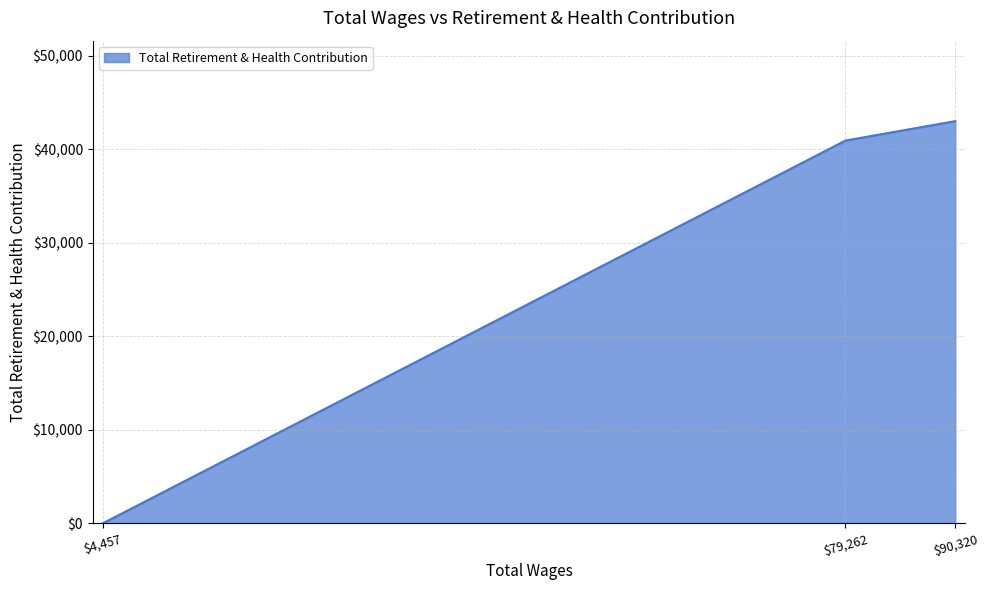

Is it true that the value at $90,320 is 42994?

True